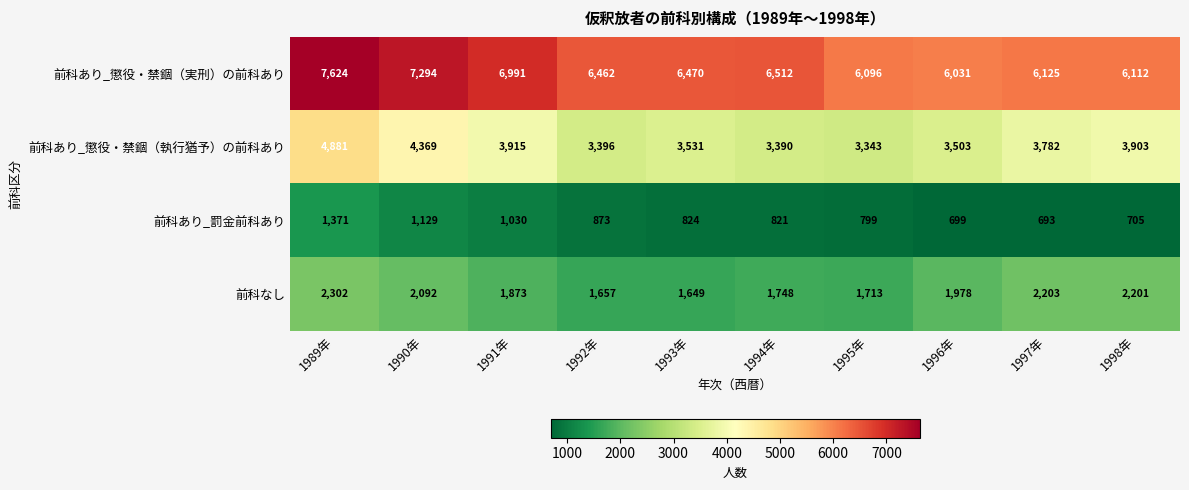

What is the average value of the 前科あり_懲役・禁錮（実刑）の前科あり series?

6572